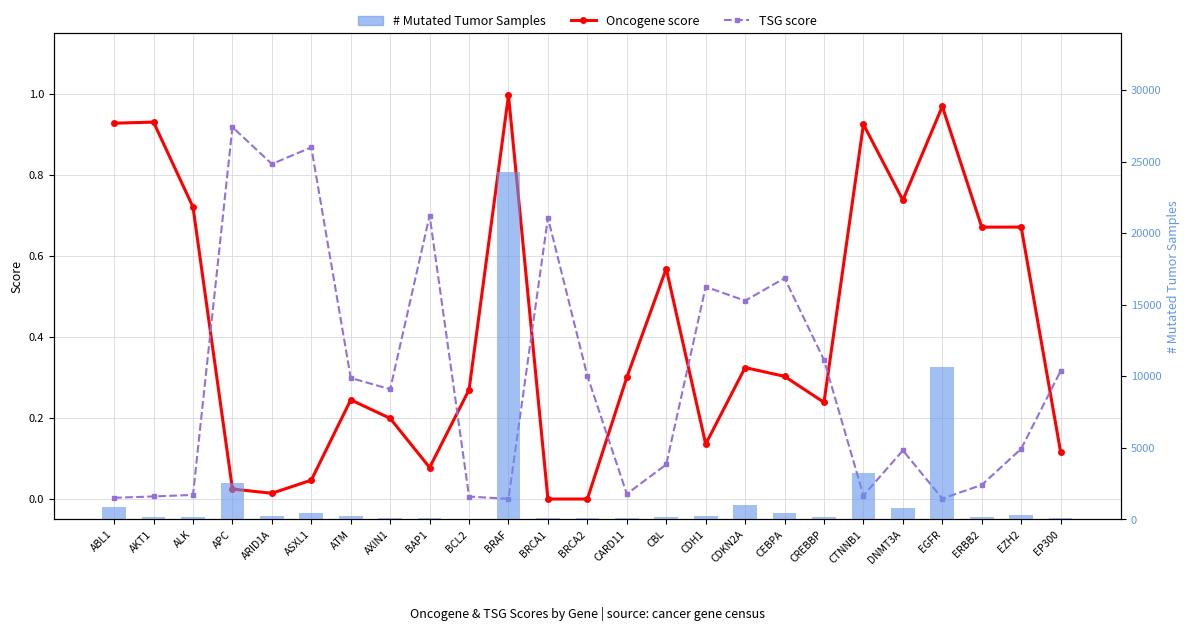

At which label does TSG score reach its peak?

APC